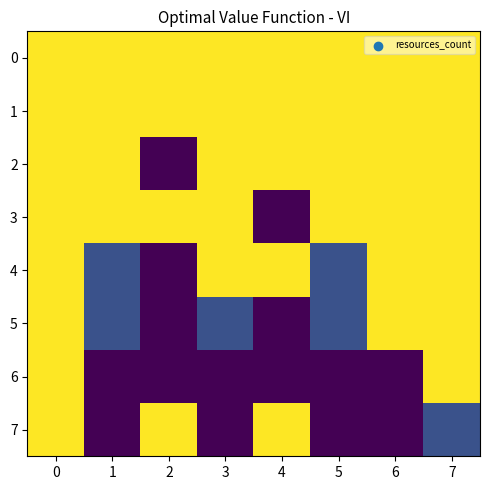

Between 5 and 0, which is larger?

5